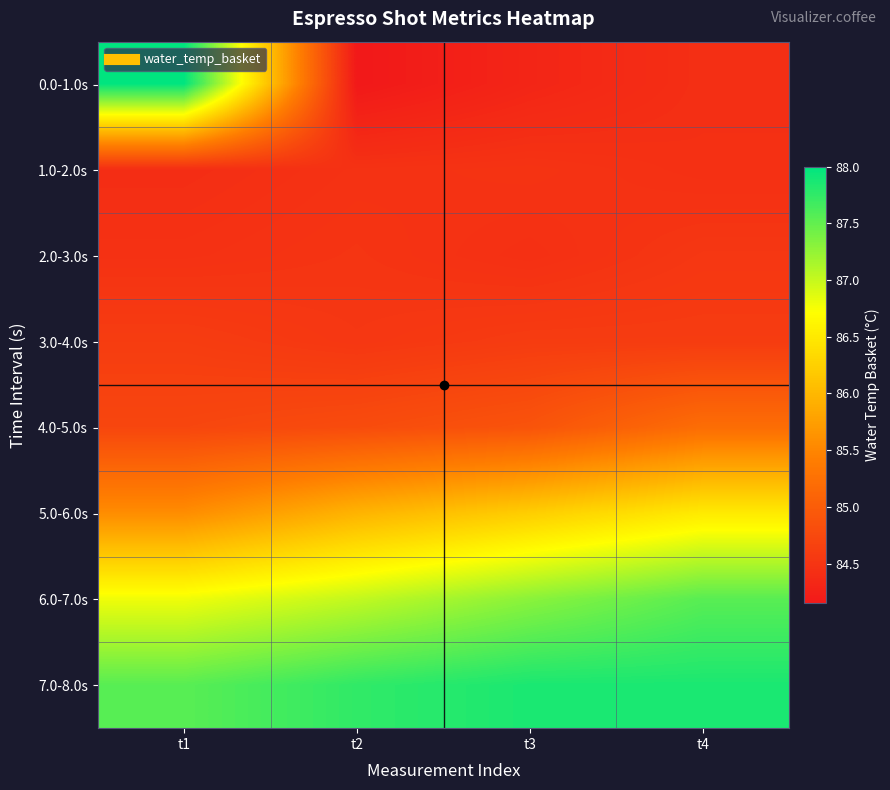

Reading left to right, transcribe all the data shown in this chart.

0.0-1.0s: t1=88.0	t2=84.2	t3=84.3	t4=84.4
1.0-2.0s: t1=84.4	t2=84.5	t3=84.5	t4=84.4
2.0-3.0s: t1=84.5	t2=84.5	t3=84.4	t4=84.5
3.0-4.0s: t1=84.6	t2=84.5	t3=84.6	t4=84.6
4.0-5.0s: t1=84.7	t2=84.8	t3=84.9	t4=85.2
5.0-6.0s: t1=85.6	t2=86.0	t3=86.2	t4=86.5
6.0-7.0s: t1=86.8	t2=87.0	t3=87.3	t4=87.5
7.0-8.0s: t1=87.5	t2=87.8	t3=87.9	t4=87.9